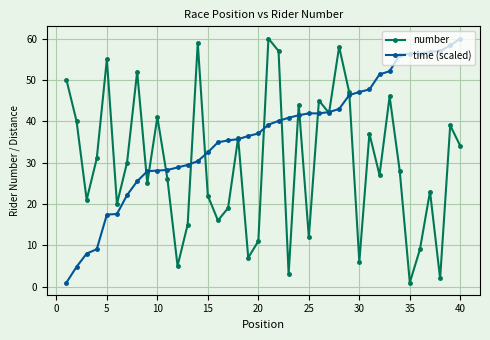

Count the number of data series in this chart.

2